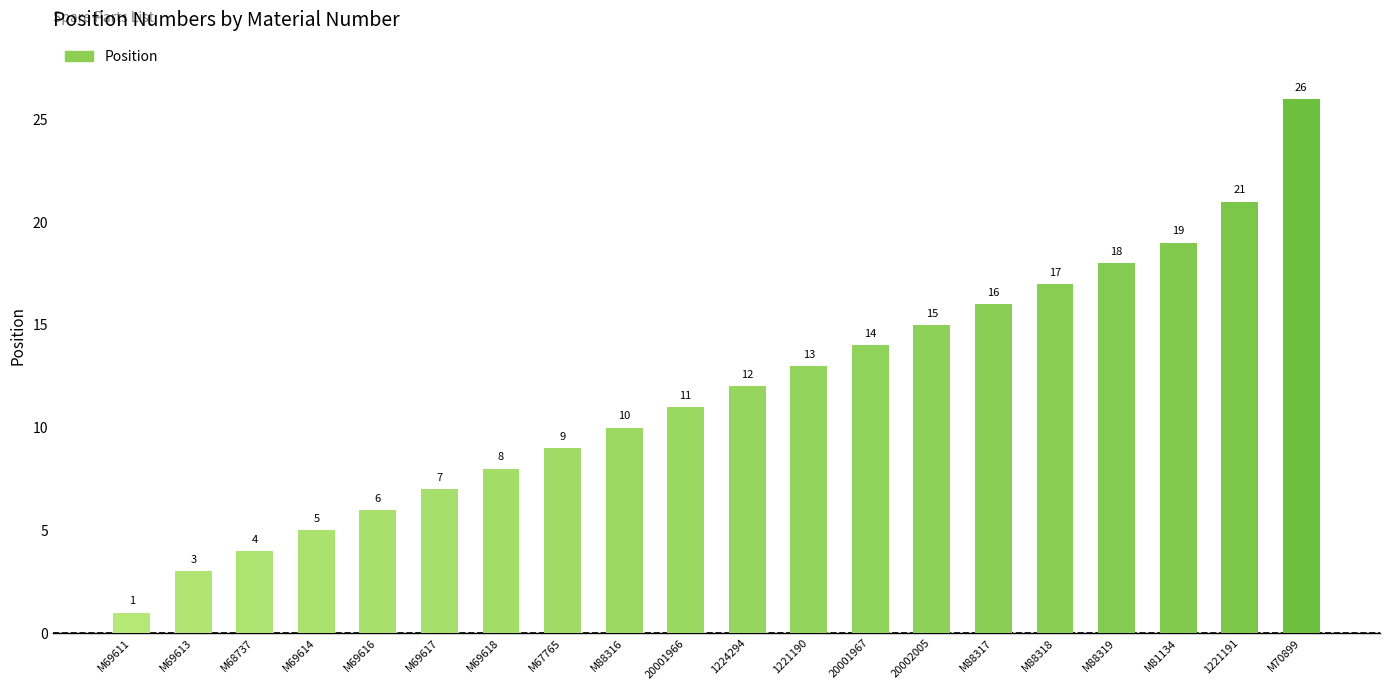

Where is the data nearest to the value 13?

1221190